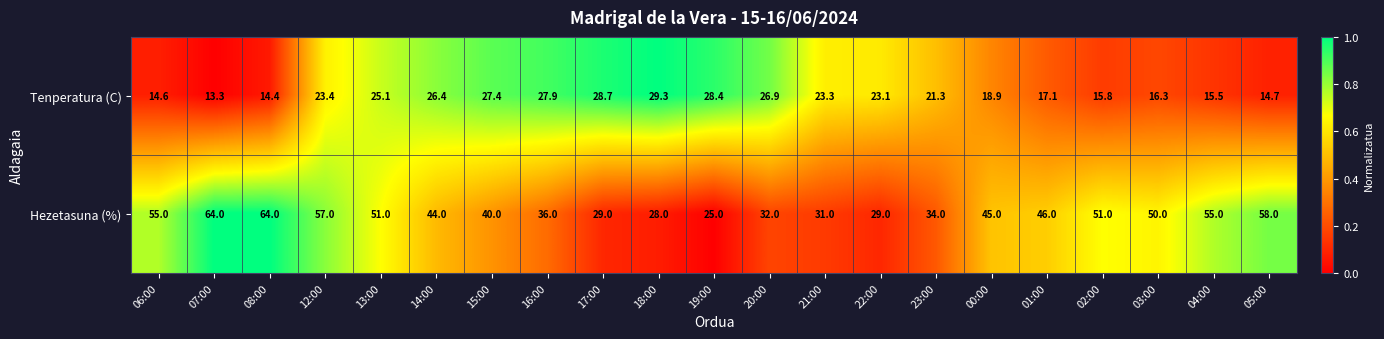

The value of Hezetasuna (%) at 12:00 is 57.0. True or false?

True